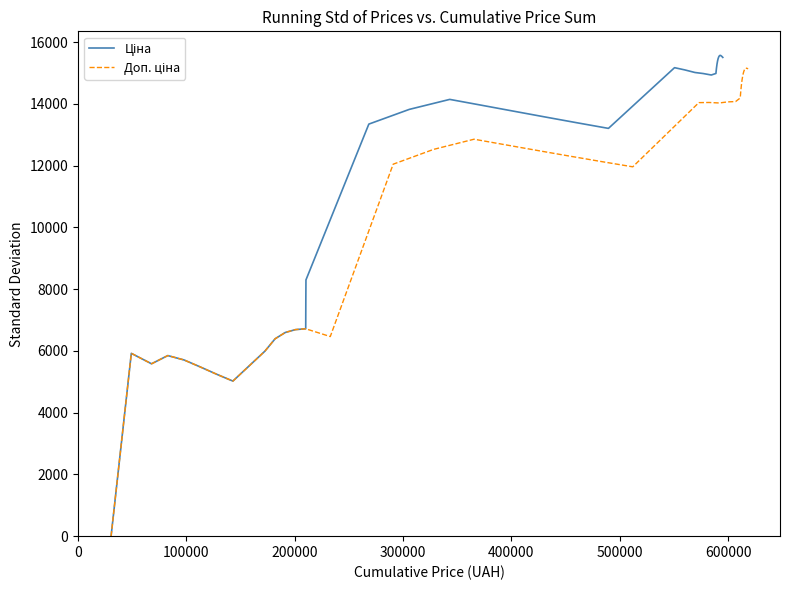

True or false: Доп. ціна and Ціна intersect in this chart.

False